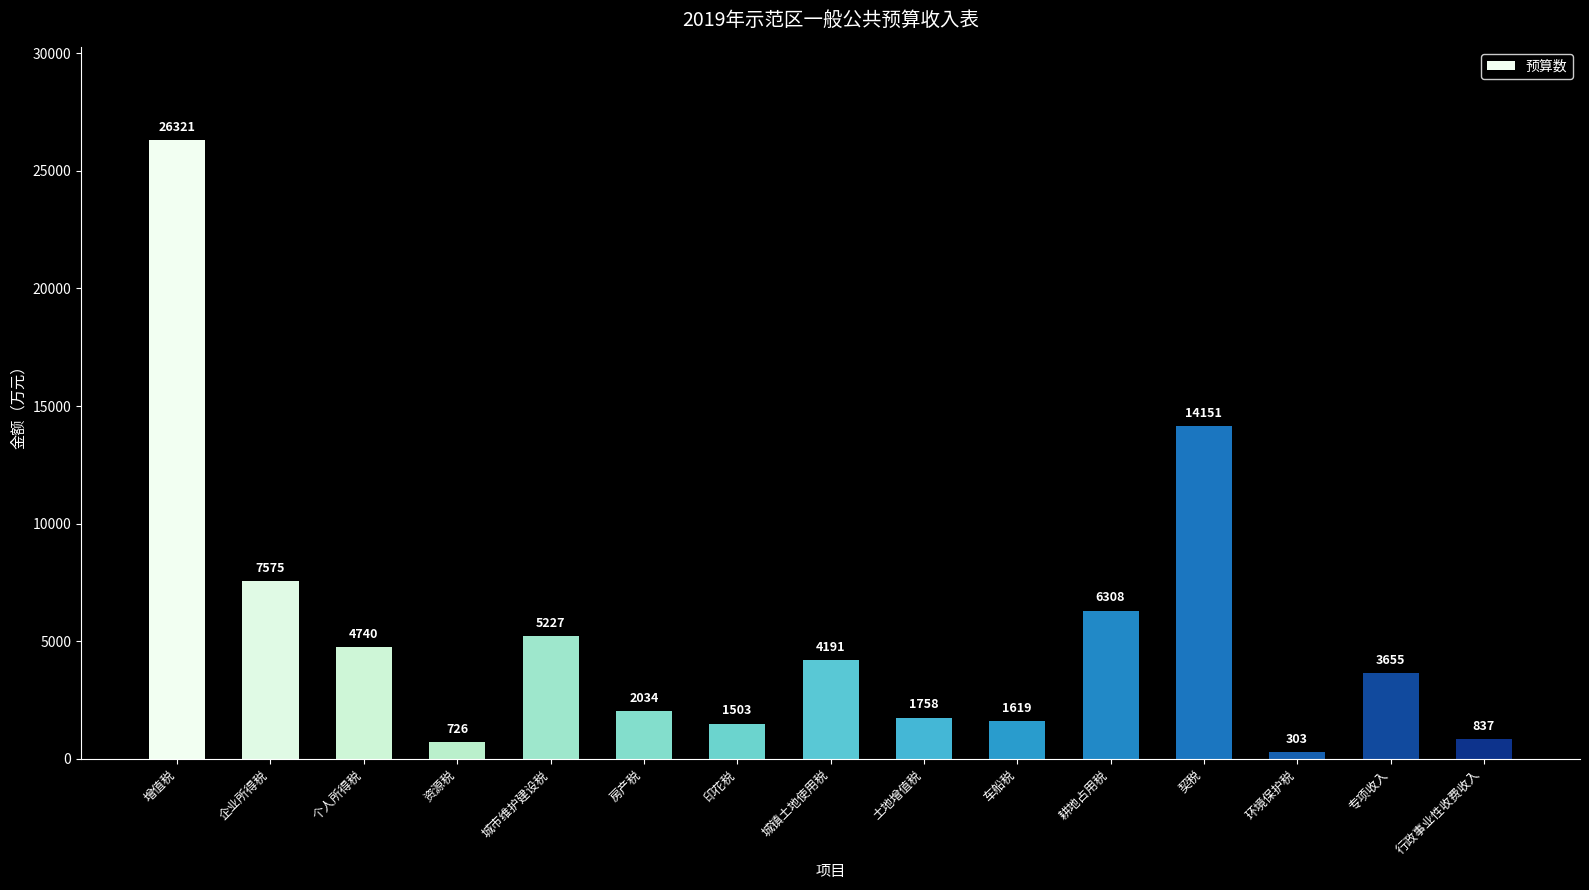

What is the sum of all values?

80948